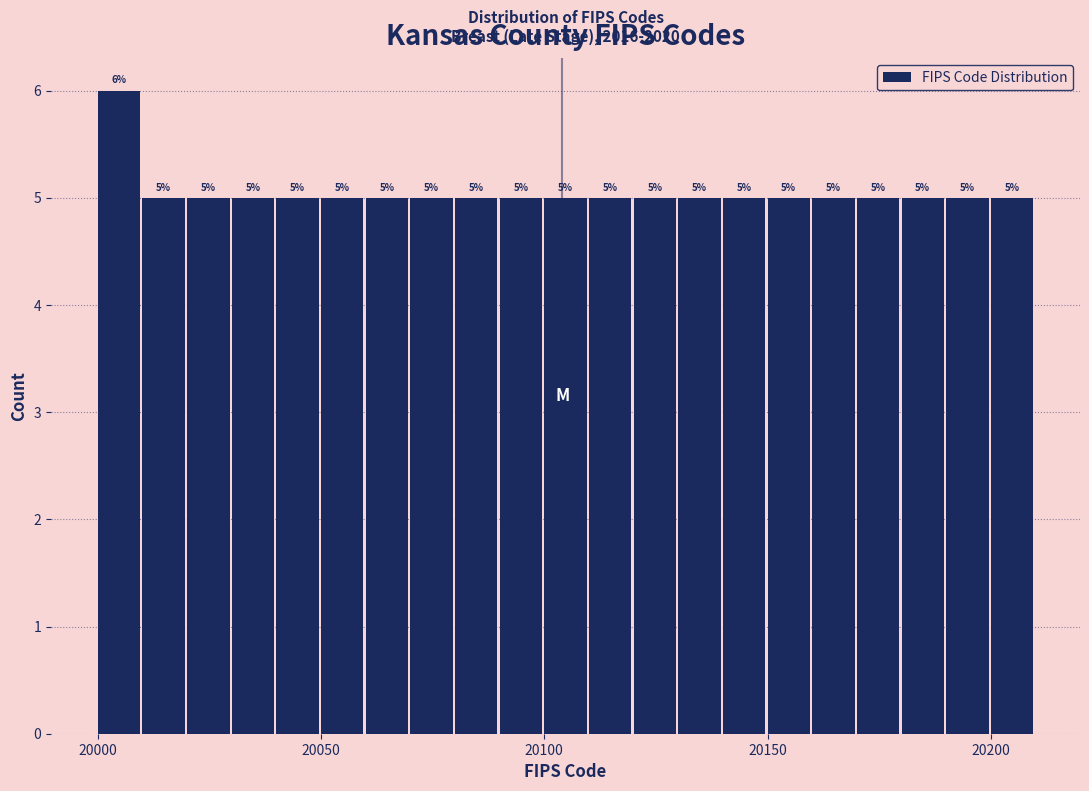

Read against the x-axis, roughly where is the centre of the tallest bar?

20005